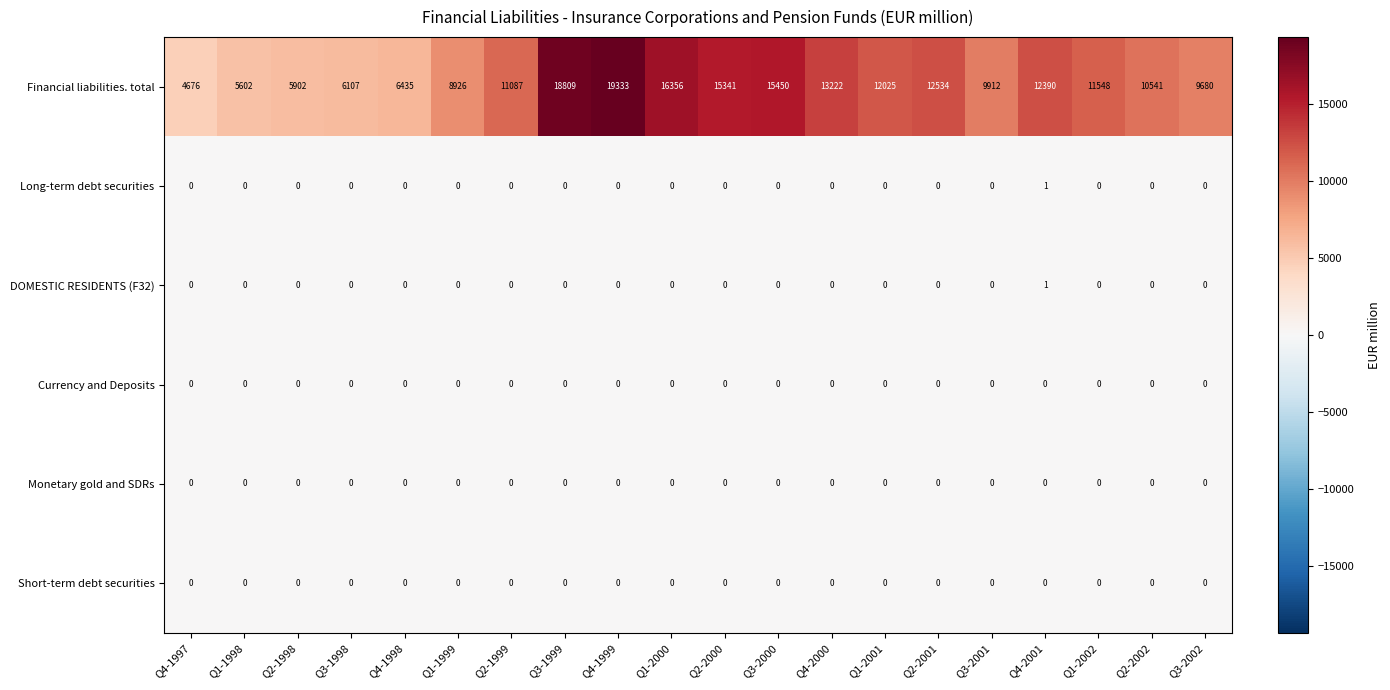

What is the sum of all Financial liabilities. total values?

225876